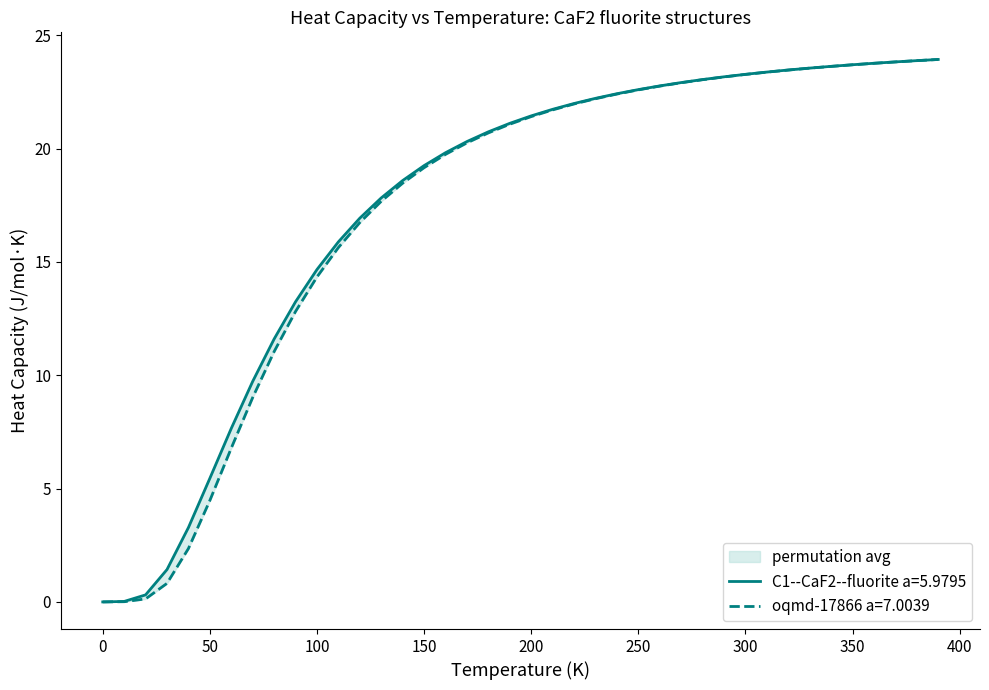

True or false: C1--CaF2--fluorite a=5.9795 and oqmd-17866 a=7.0039 intersect in this chart.

False